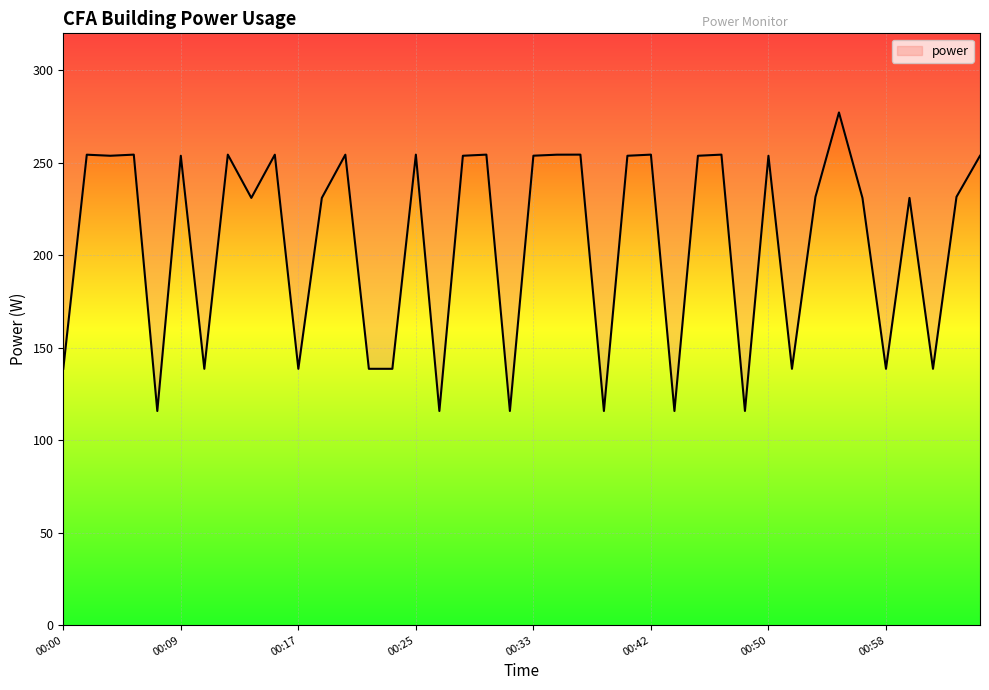

How many values exceed 253?

20